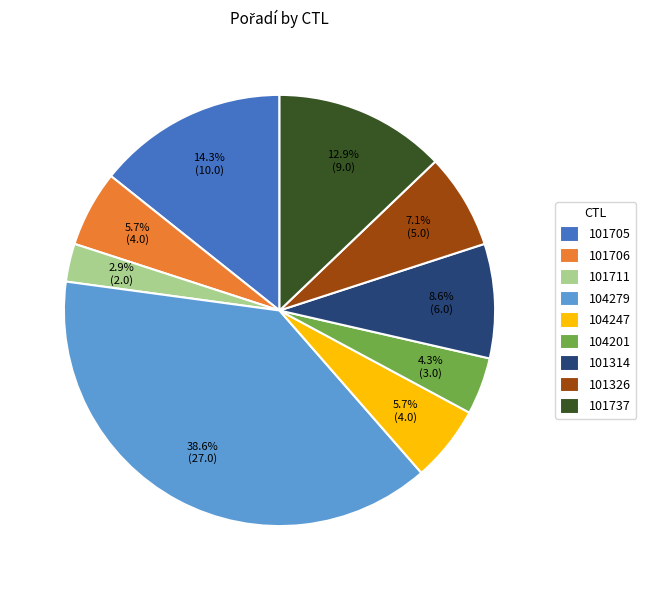

The 104279 slice represents 39% of the pie. True or false?

True